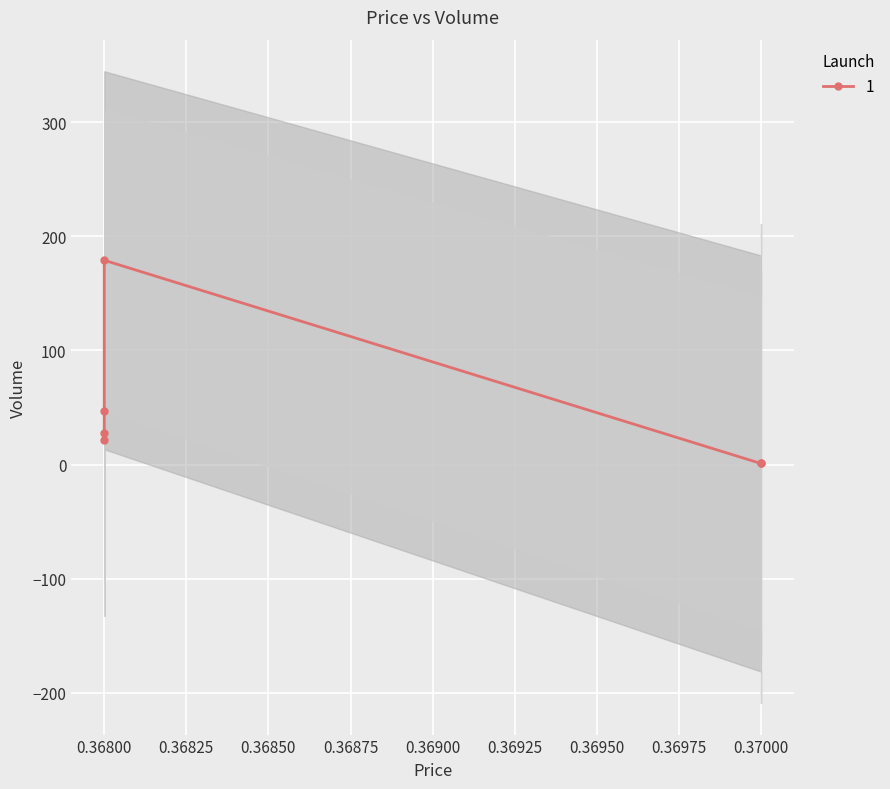

The chart shows a value of 254 at 0.368. True or false?

False